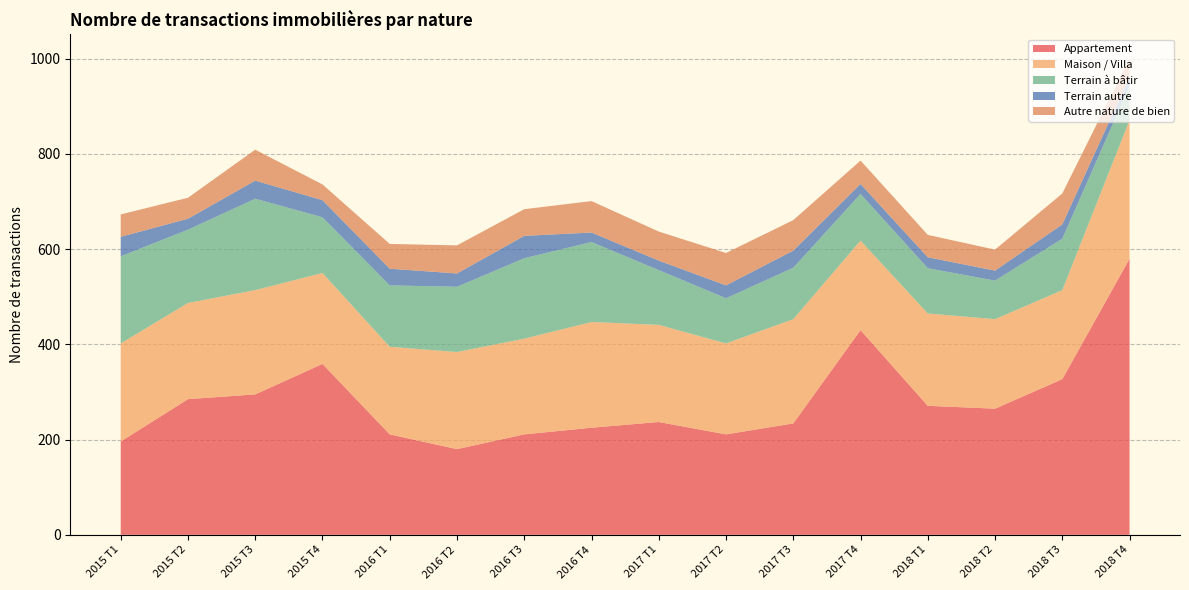

At which category is the sum across all series the highest?

2018 T4